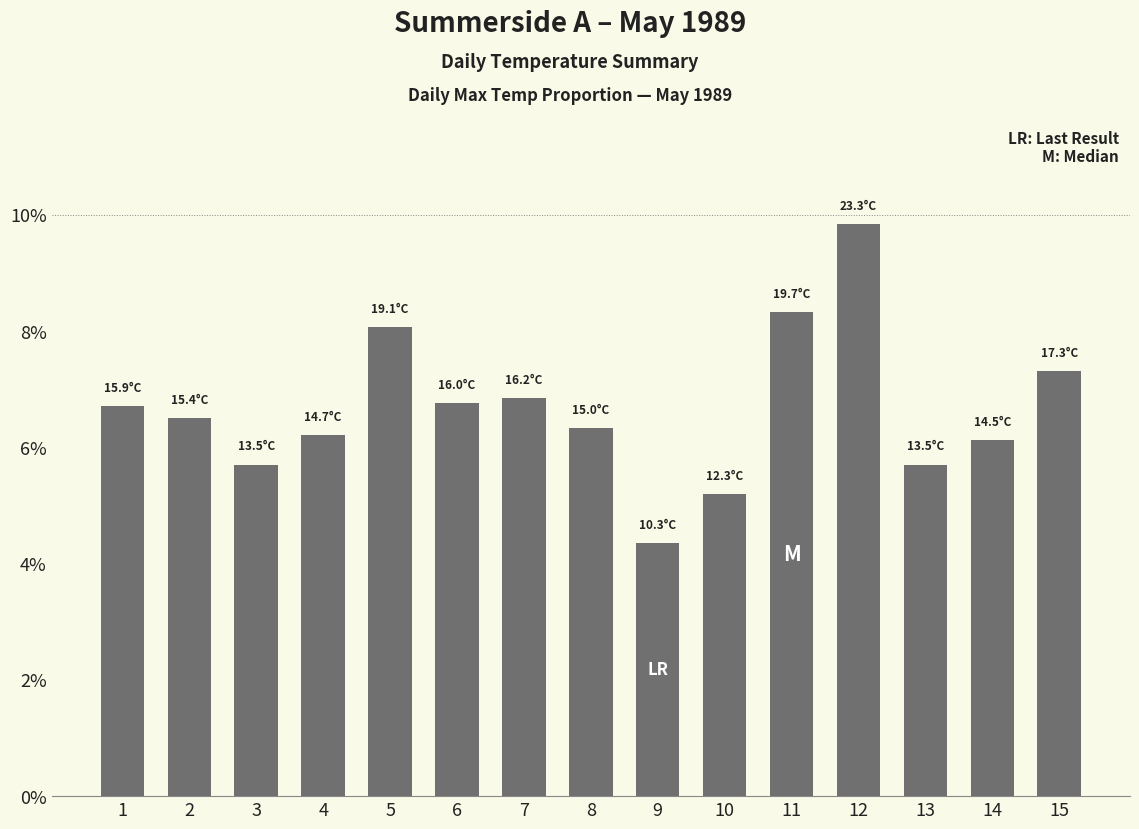

What is the sum of the values at 6 and 13?

0.1